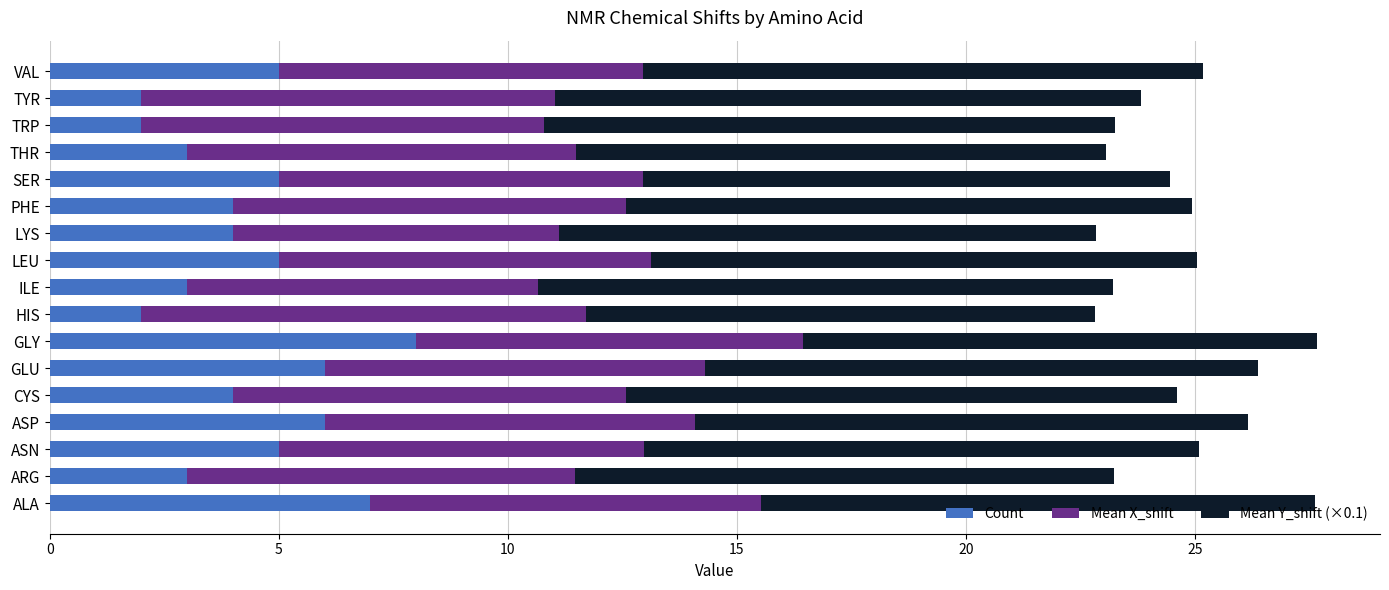

Which category has the highest value in the Count series?

GLY